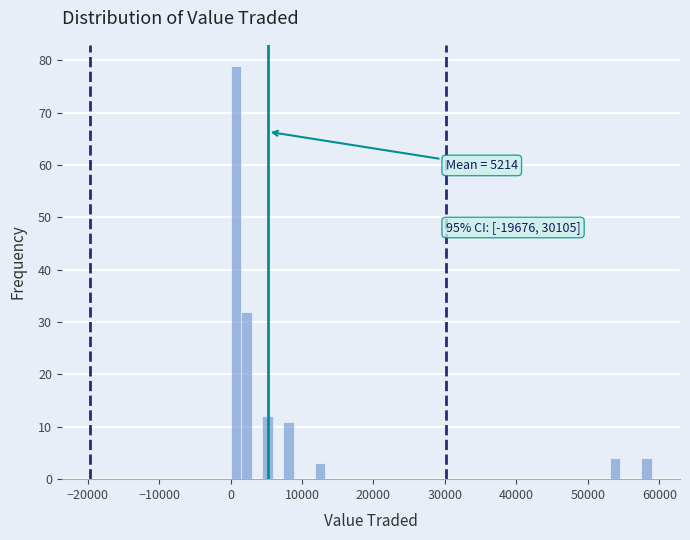

Around what value on the x-axis is the tallest bar? Give the approximate position of its centre, as read against the axis.

1000